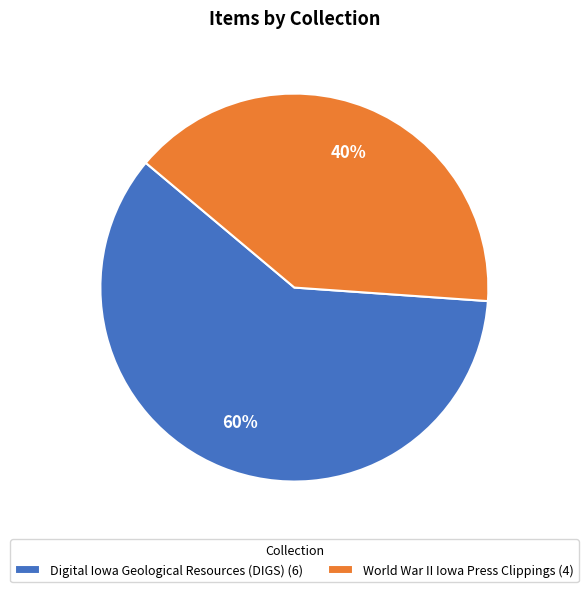

Rank the categories by value from lowest to highest.

World War II Iowa Press Clippings (4), Digital Iowa Geological Resources (DIGS) (6)